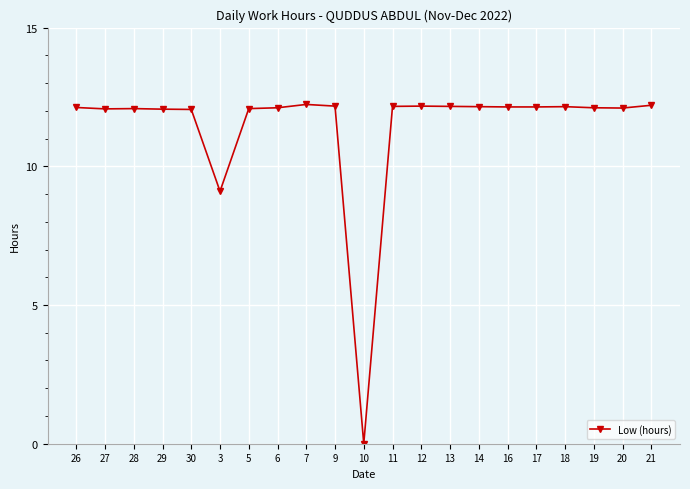

How many values are above zero?

20